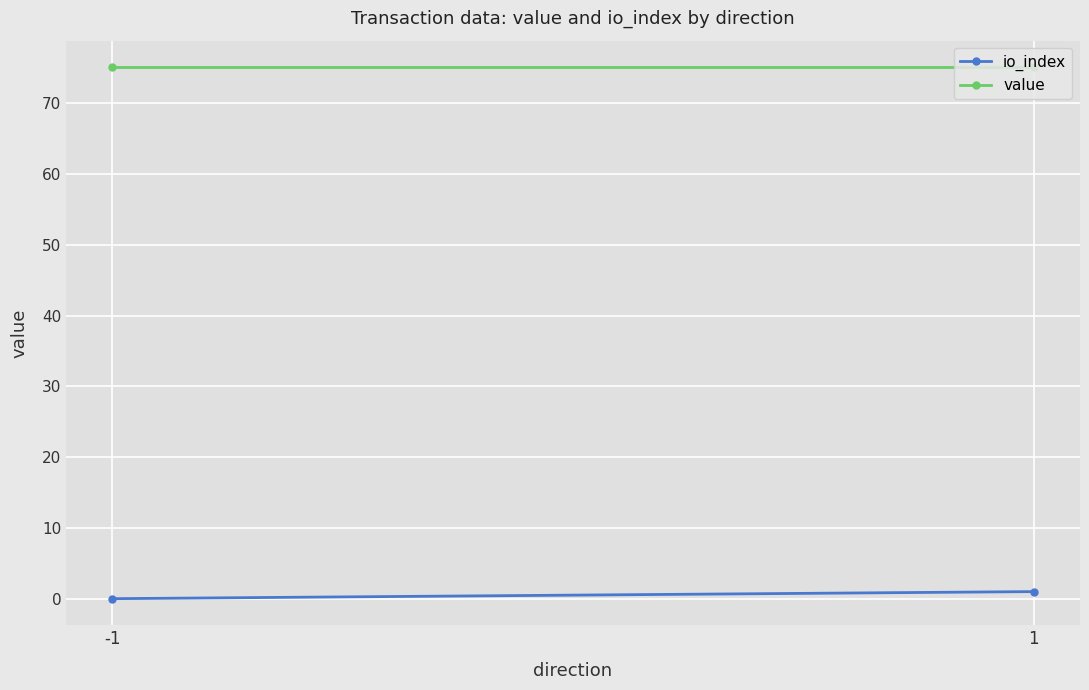

The io_index series shows 0.4 at -1. True or false?

False